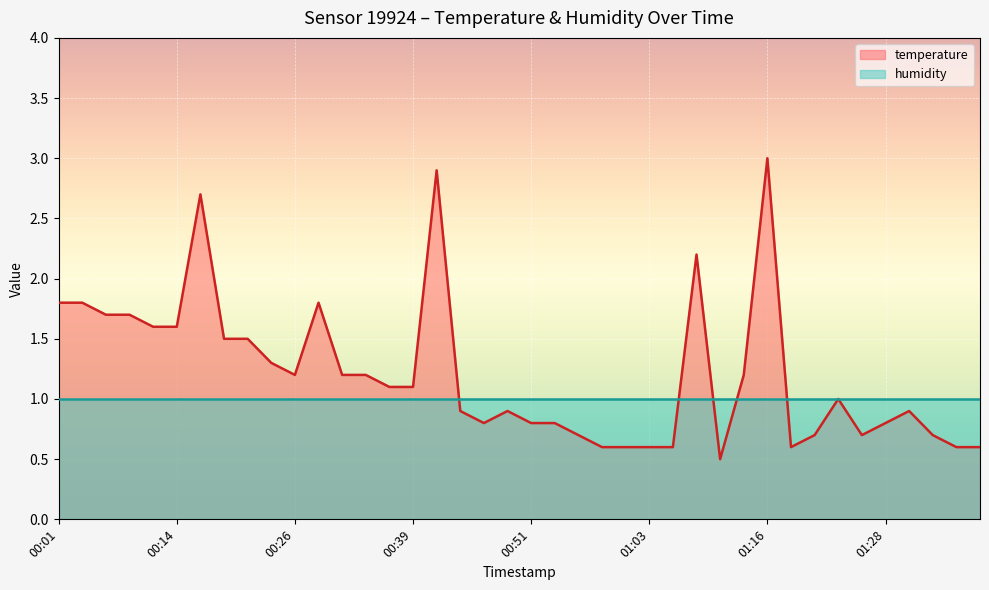

Between 00:07 and 00:49, which is larger?

00:07